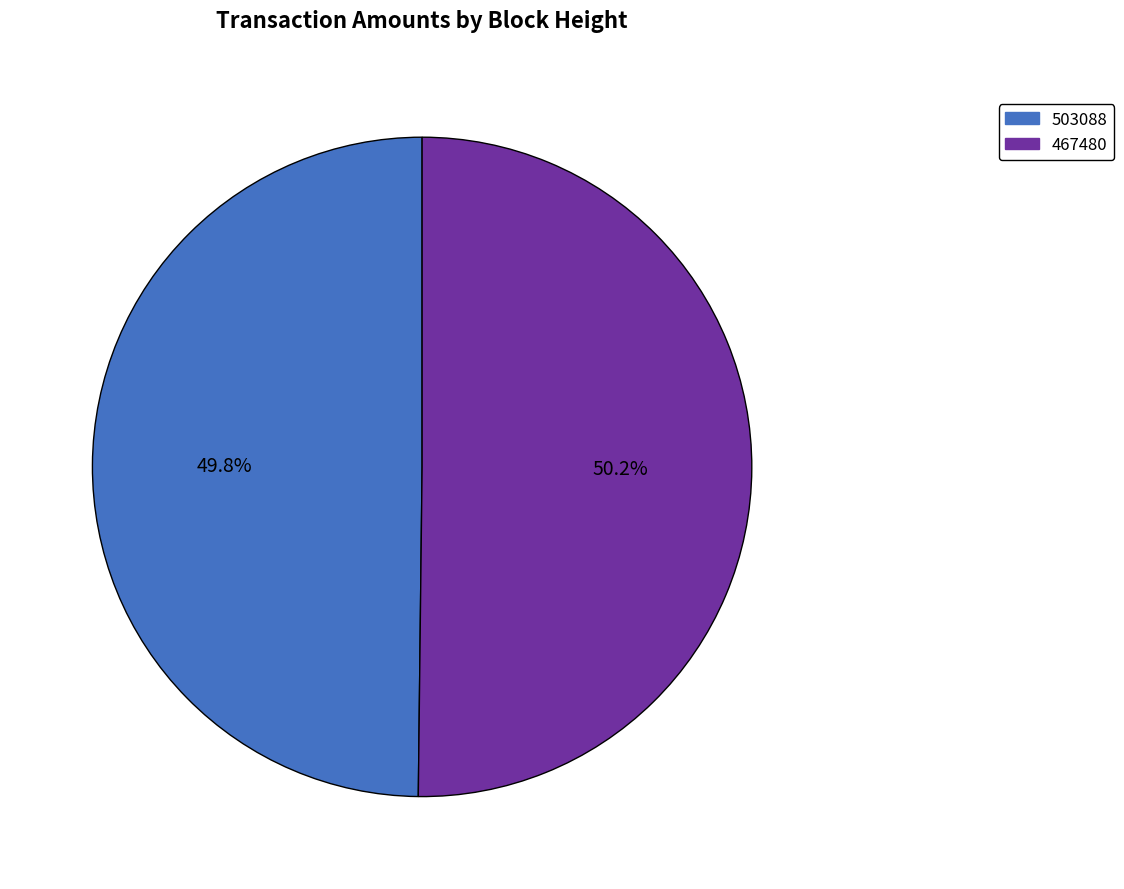

Combined, what portion of the pie is 467480 and 503088?

100.0%